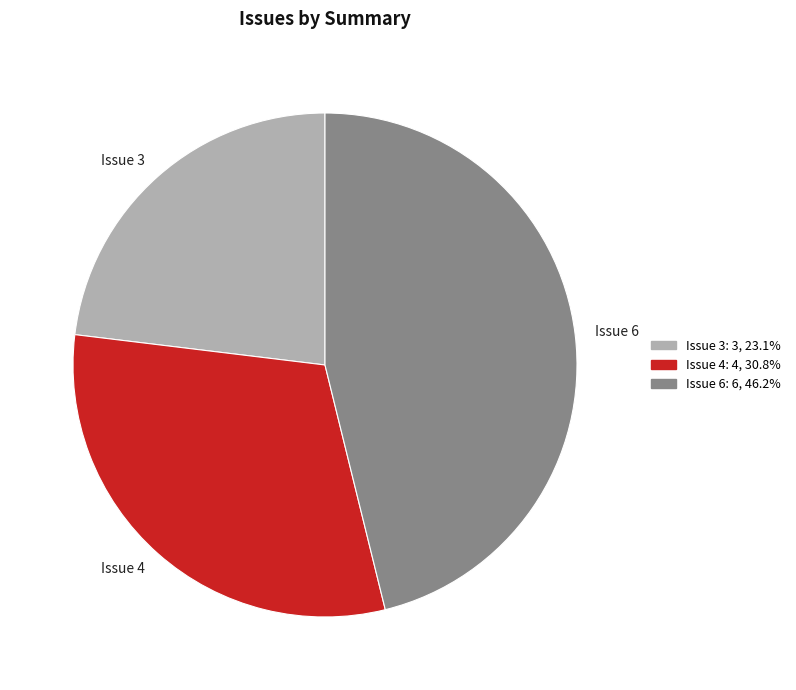

Which has a higher value, Issue 6 or Issue 4?

Issue 6